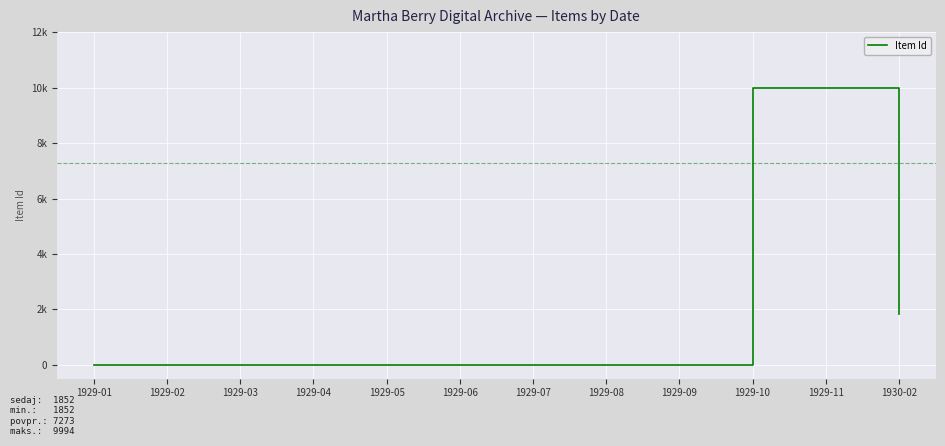

Does the chart have visible grid lines?

Yes